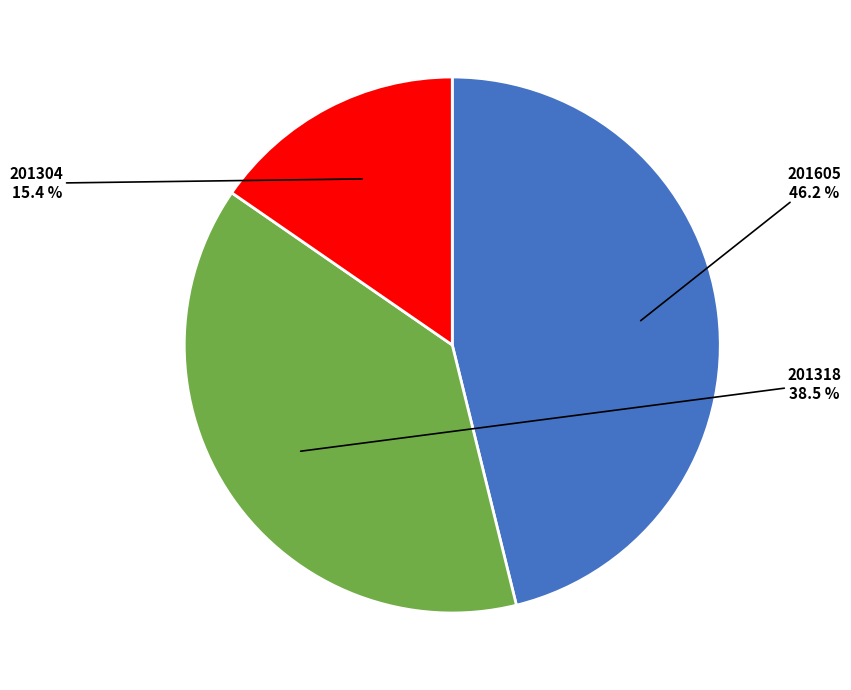

To the nearest percent, what portion does 201304 represent?

15%